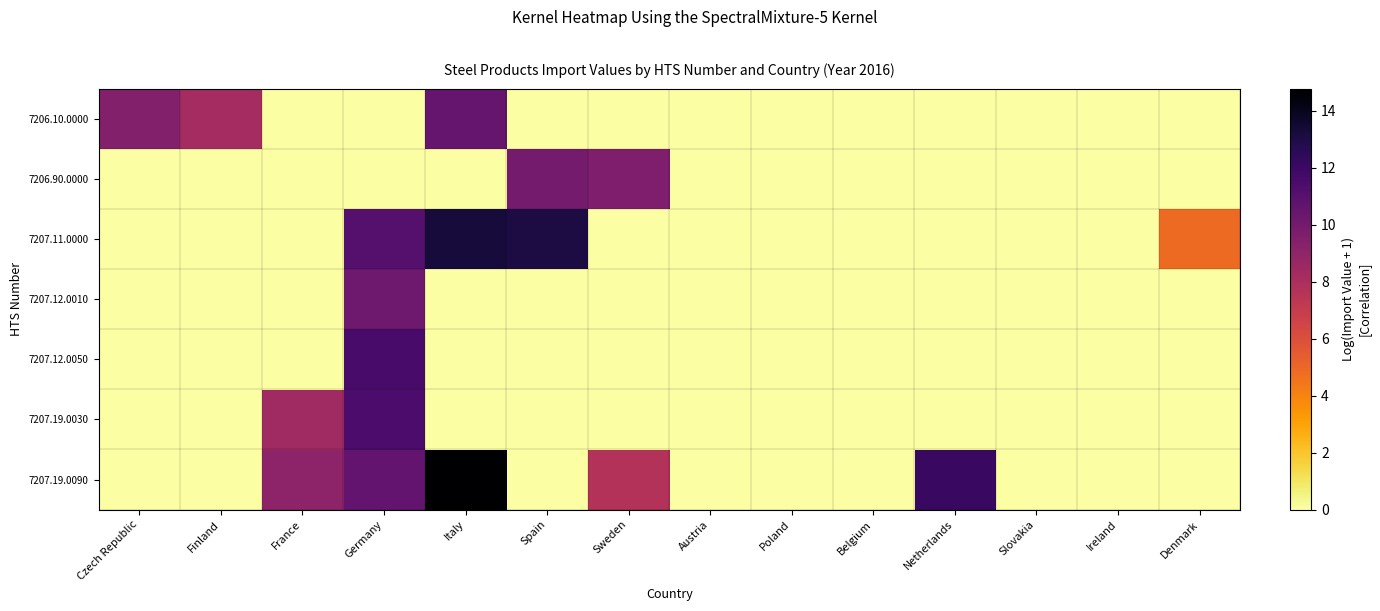

Between Belgium and Poland, which is larger?

Belgium